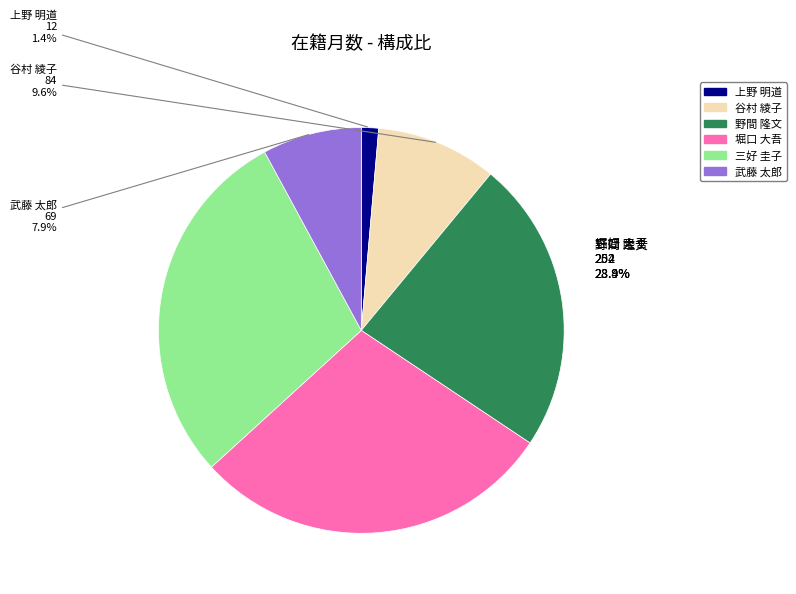

Between 野間 隆文 and 上野 明道, which is larger?

野間 隆文